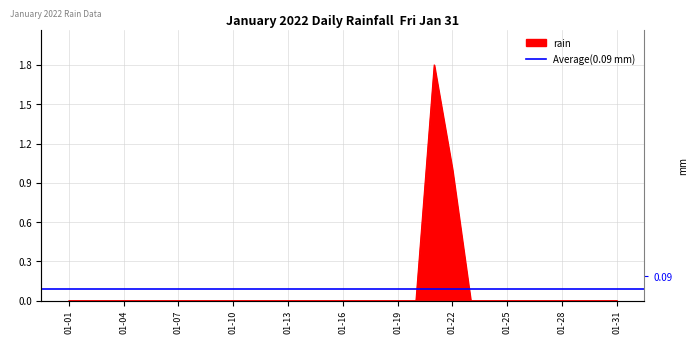

Rank the categories by value from lowest to highest.

2022-01-01, 2022-01-02, 2022-01-03, 2022-01-04, 2022-01-05, 2022-01-06, 2022-01-07, 2022-01-08, 2022-01-09, 2022-01-10, 2022-01-11, 2022-01-12, 2022-01-13, 2022-01-14, 2022-01-15, 2022-01-16, 2022-01-17, 2022-01-18, 2022-01-19, 2022-01-20, 2022-01-23, 2022-01-24, 2022-01-25, 2022-01-26, 2022-01-27, 2022-01-28, 2022-01-29, 2022-01-30, 2022-01-31, 2022-01-22, 2022-01-21